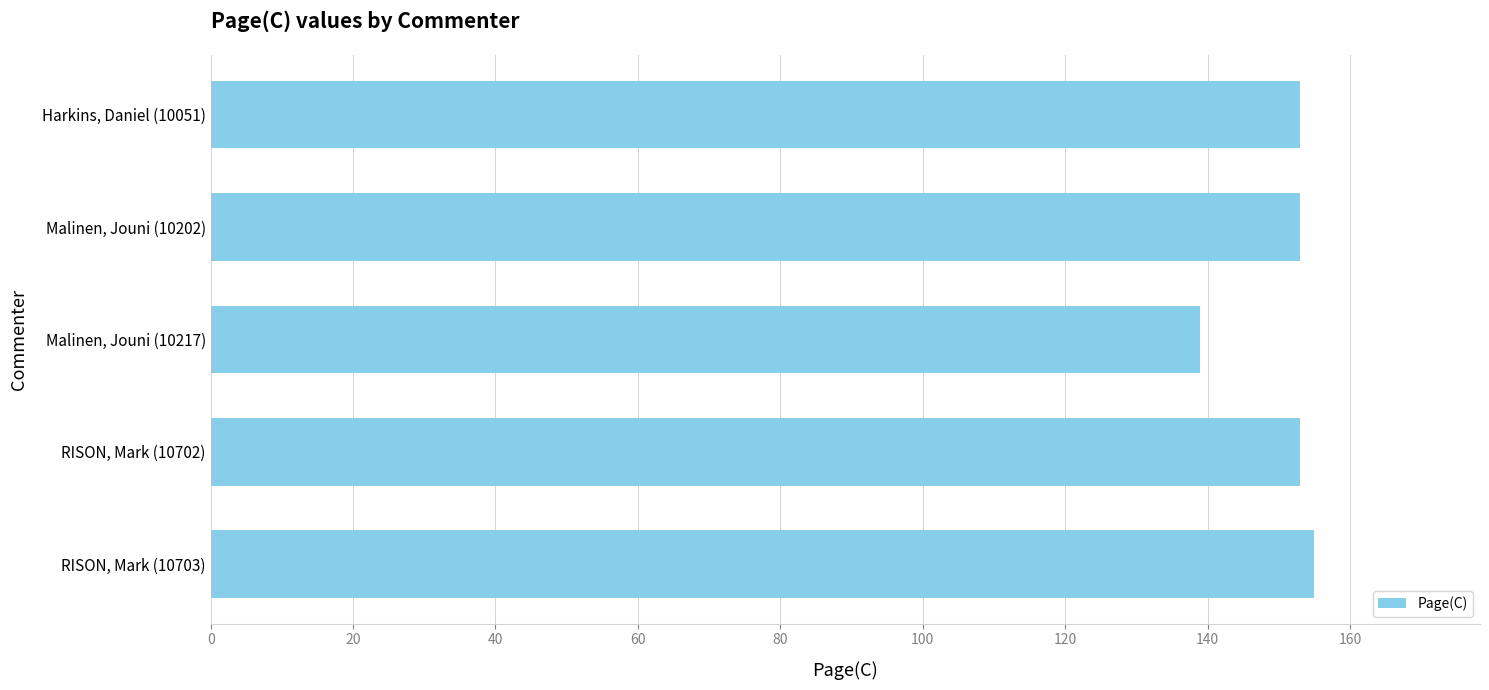

Read the value at Malinen, Jouni (10202), to the nearest 10.

150